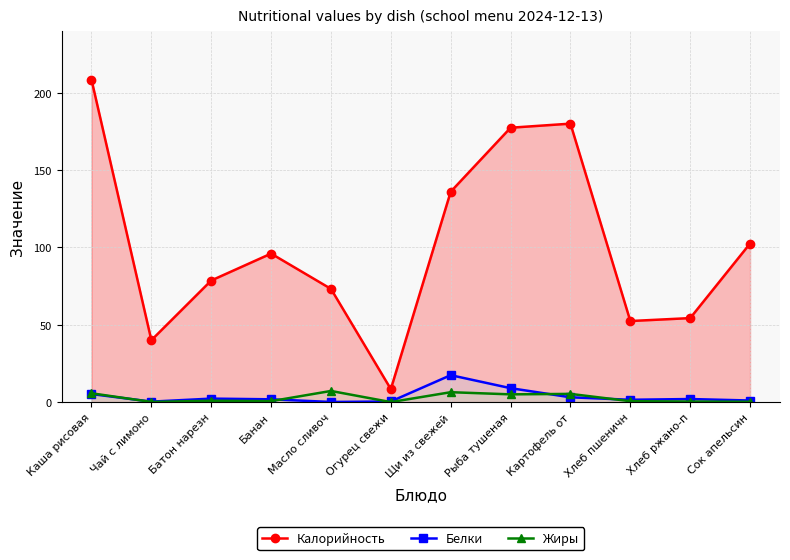

What is the average value of the Белки series?

3.7